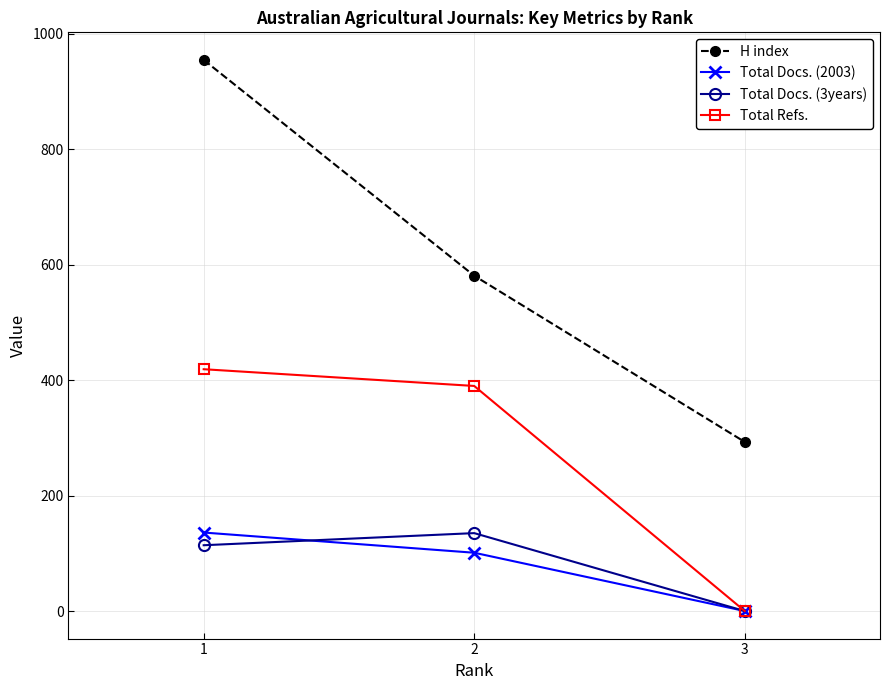

Is the value of Total Docs. (3years) at 1 greater than the value of Total Docs. (2003) at 3?

Yes